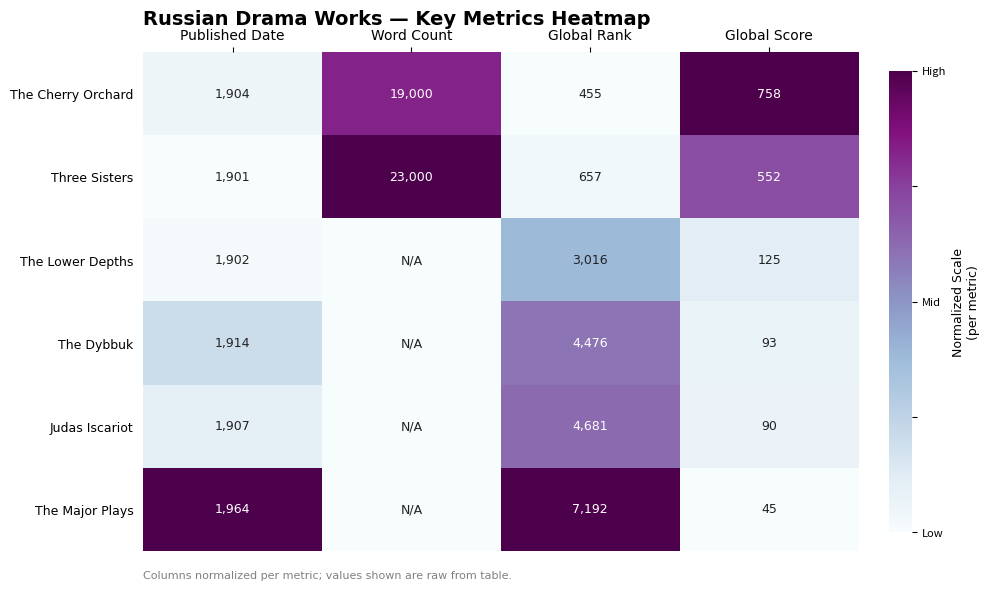

What is the approximate value of The Cherry Orchard at Word Count, to the nearest 50?

19000